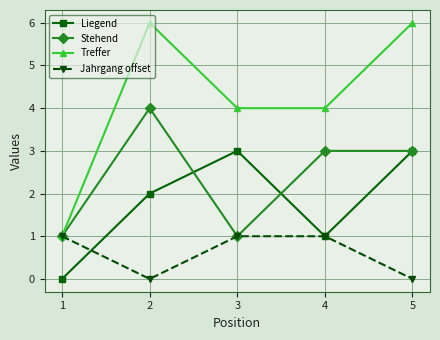

How many Jahrgang offset values are between 0 and 1?

5